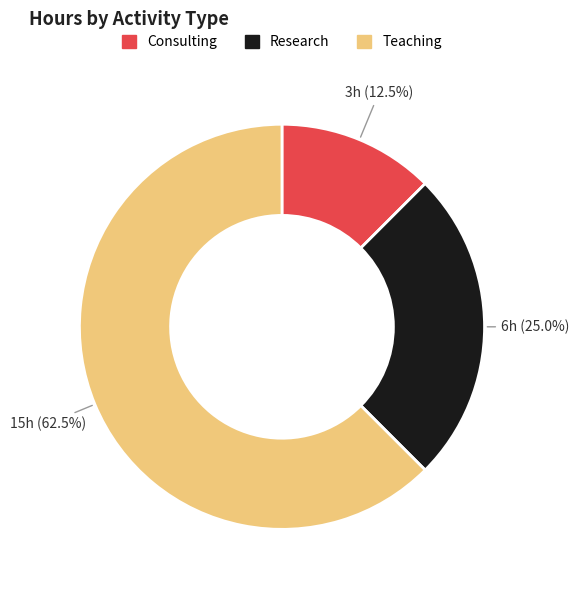

Is there a majority slice in this chart?

Yes